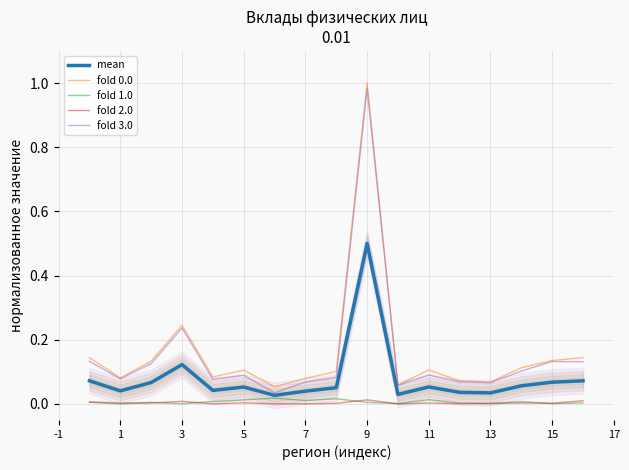

List the series in order of their peak value, highest first.

fold 0.0, fold 3.0, mean, fold 1.0, fold 2.0